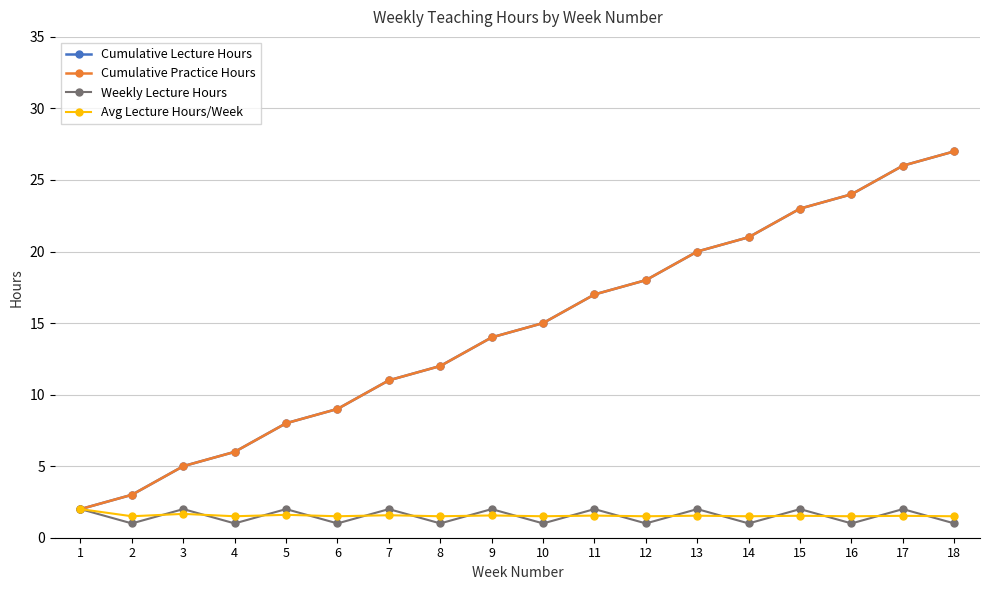

Does the chart have visible grid lines?

Yes